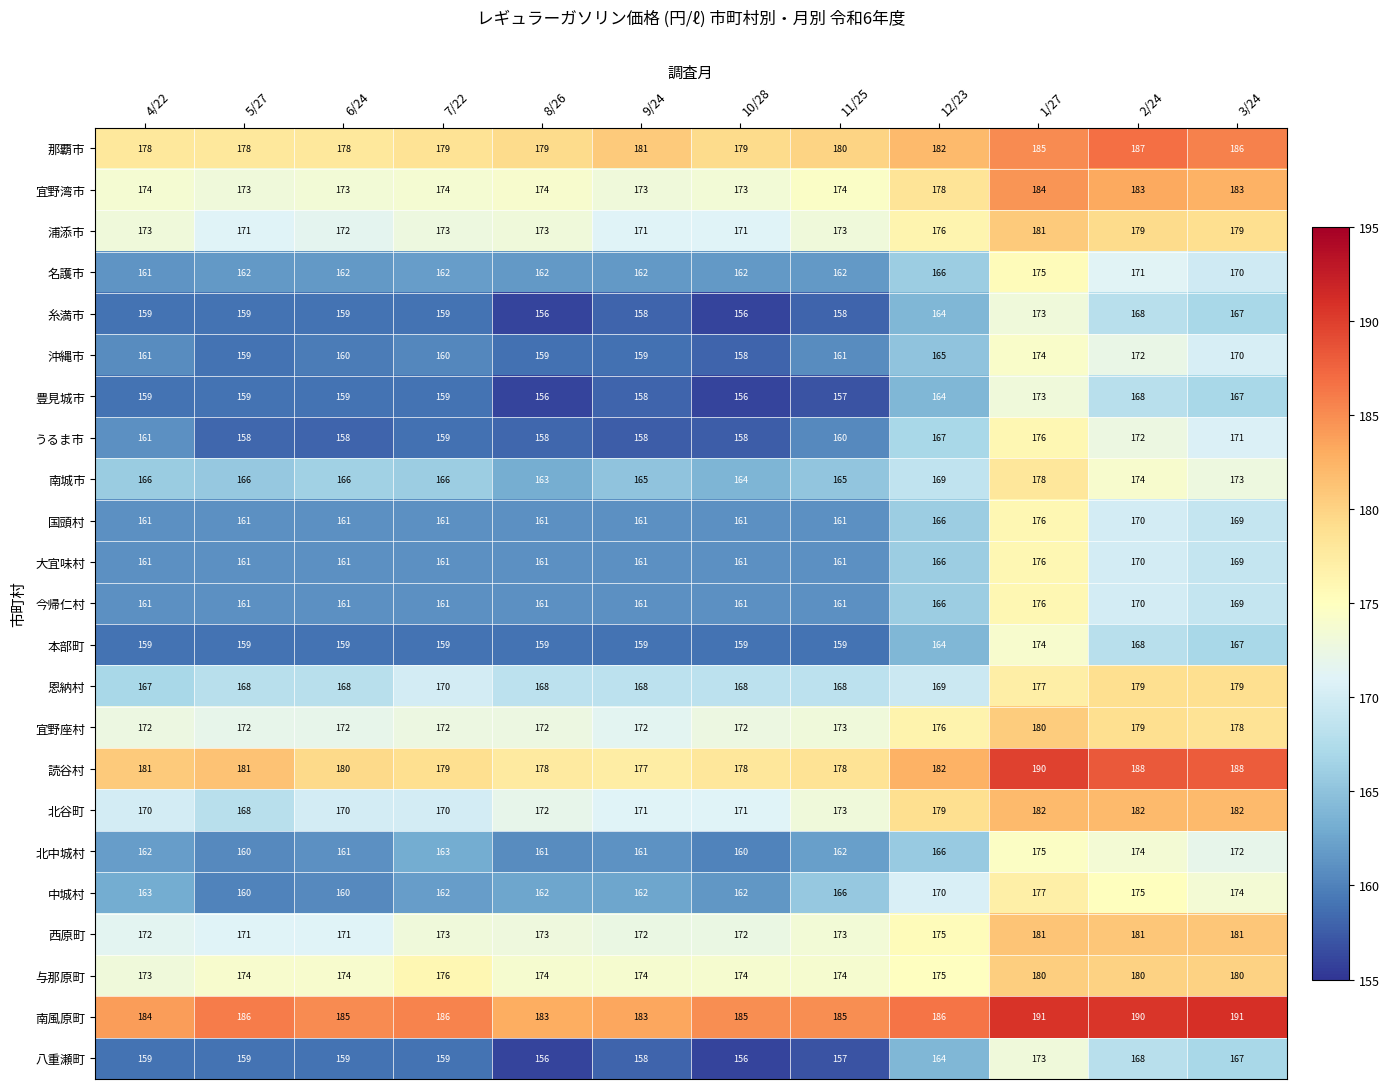

At how many categories does at least one series exceed 165?

12